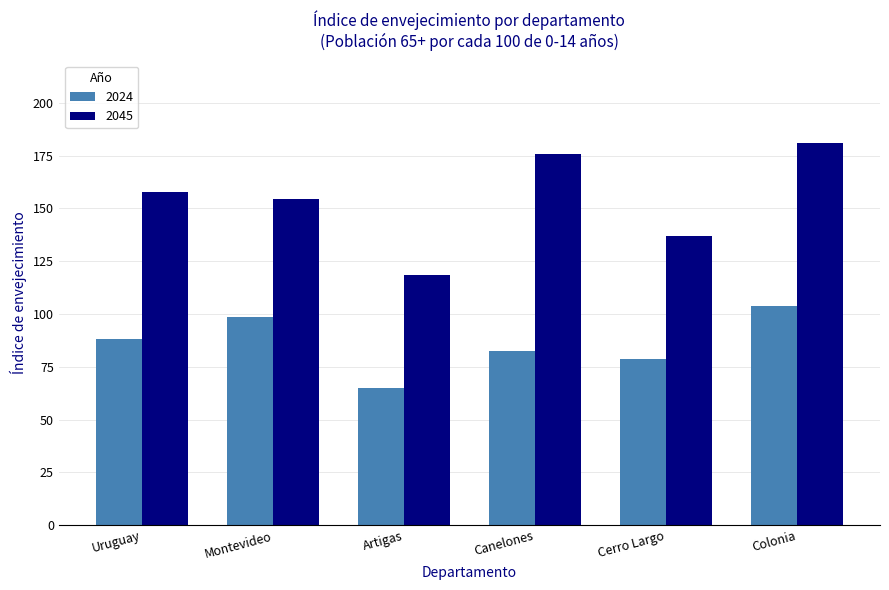

Reading right to left, extract all data points from this chart.

2024: 103.6	78.6	82.4	64.8	98.6	88.3
2045: 180.9	136.9	175.6	118.4	154.7	157.9